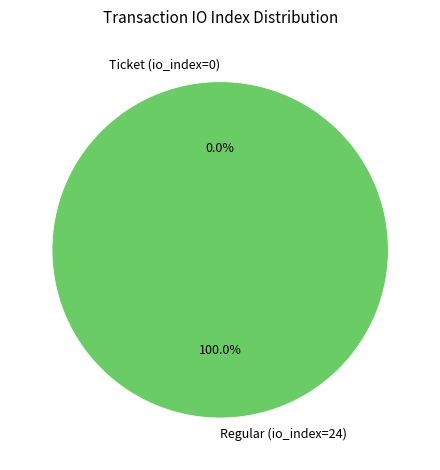

True or false: Regular (io_index=24) accounts for 100% of the total.

True